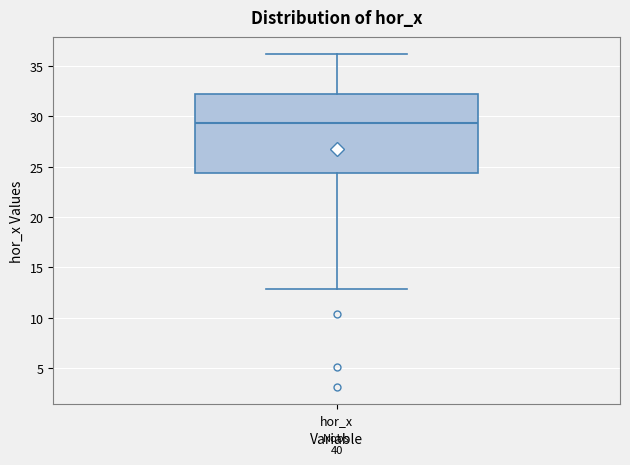

Transcribe this box plot: give where the median line is, the range the box spans, and where the two whiskers end, as read against the y-axis. The values are not printed on the chart, so give them approximately, as read against the axis.

median 29.5, box 24.5 to 32.0, whiskers 13.0 to 36.0